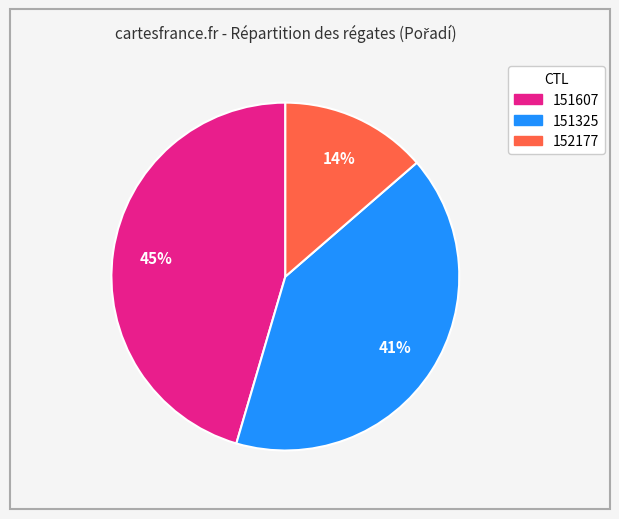

Do 152177 and 151607 together represent more than half of the pie?

Yes